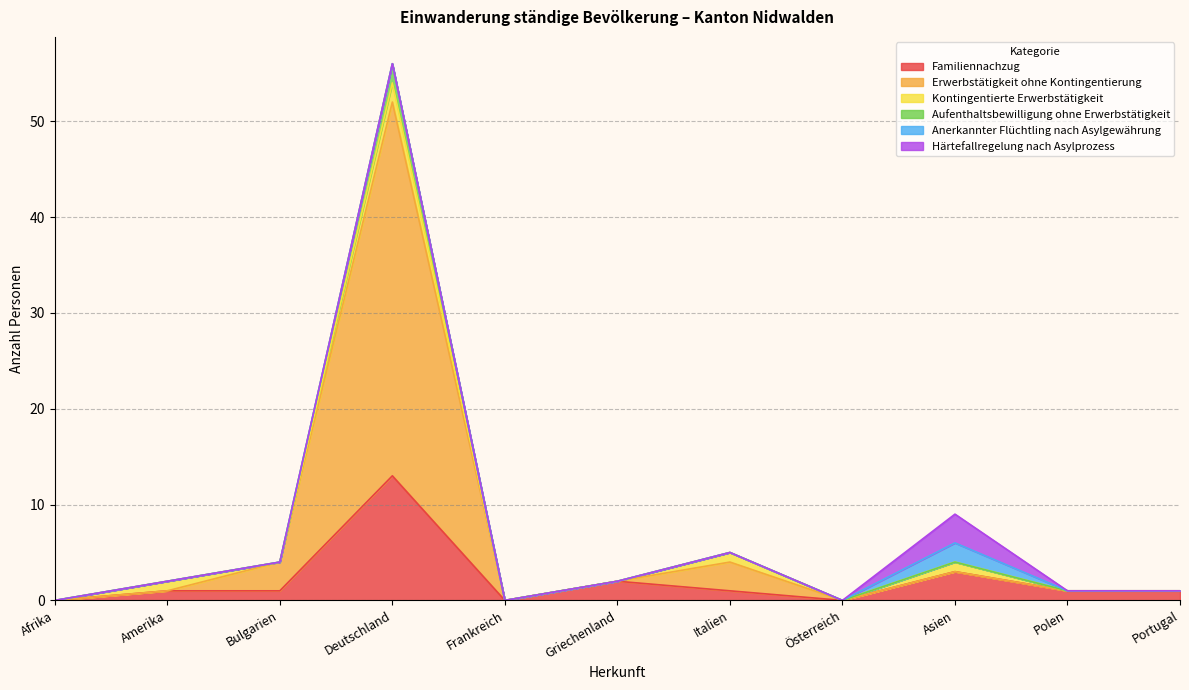

What is the highest value of the Familiennachzug series?

13